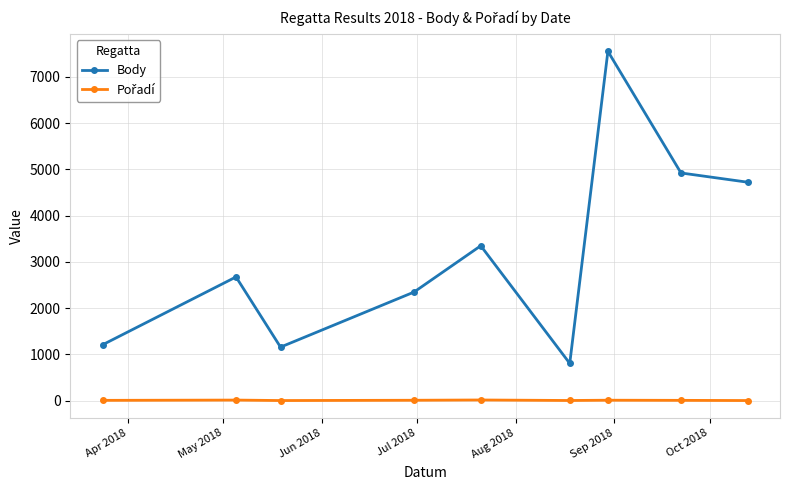

At how many categories does at least one series exceed 4010?

3